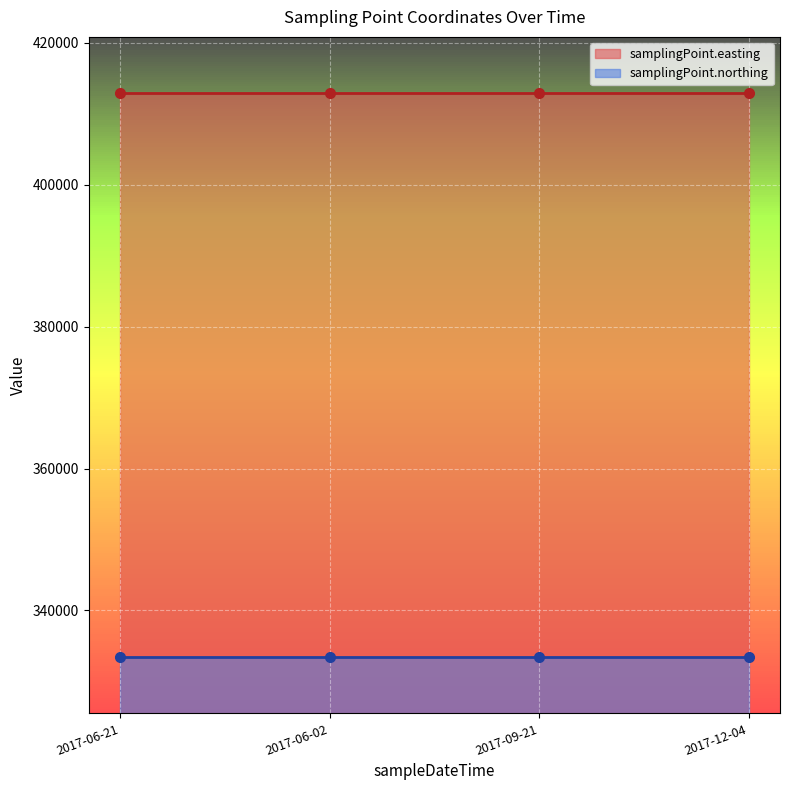

At which label is samplingPoint.easting closest to 412904?

2017-06-21T08:29:00